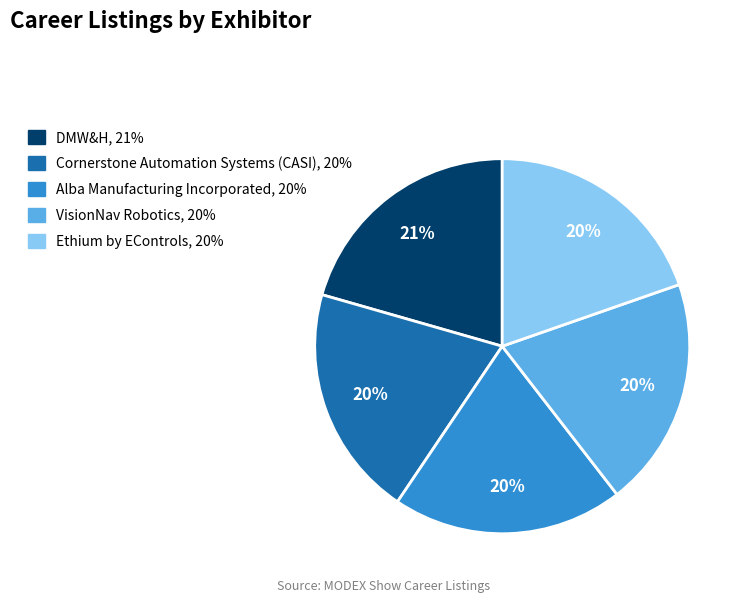

Combined, do VisionNav Robotics and Cornerstone Automation Systems (CASI) account for over 50%?

No